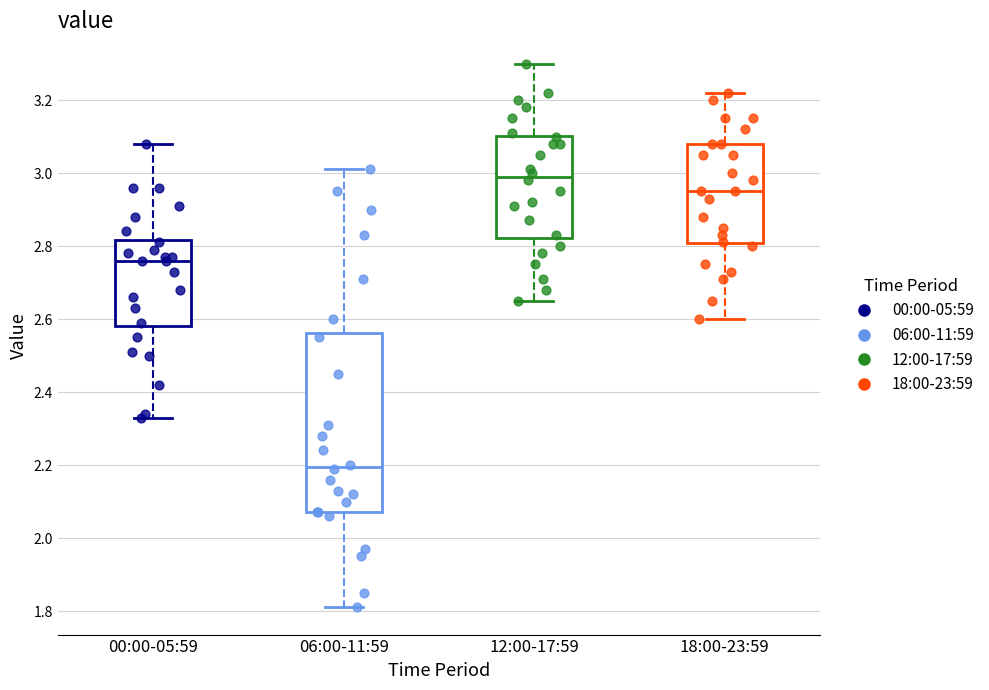

Reading left to right, read every box against the y-axis: the position of its median line, the range the box covers, and the ends of its whiskers. The values are not printed on the chart, so give them approximately, as read against the axis.

00:00-05:59: median 2.76, box 2.58 to 2.82, whiskers 2.34 to 3.08
06:00-11:59: median 2.20, box 2.08 to 2.56, whiskers 1.82 to 3.02
12:00-17:59: median 3.00, box 2.82 to 3.10, whiskers 2.66 to 3.30
18:00-23:59: median 2.96, box 2.80 to 3.08, whiskers 2.60 to 3.22